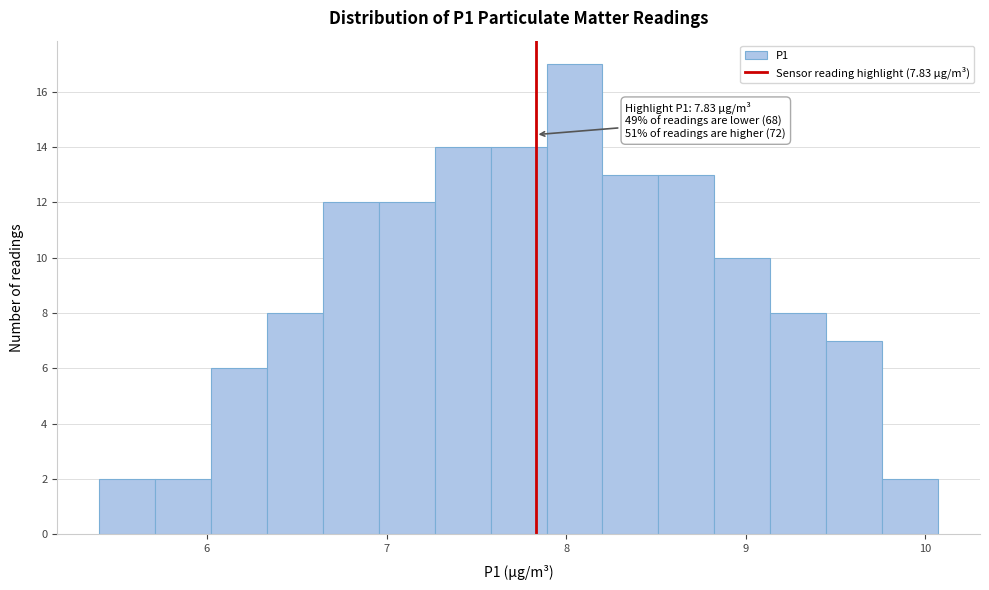

Read against the x-axis, roughly where is the centre of the tallest bar?

8.0